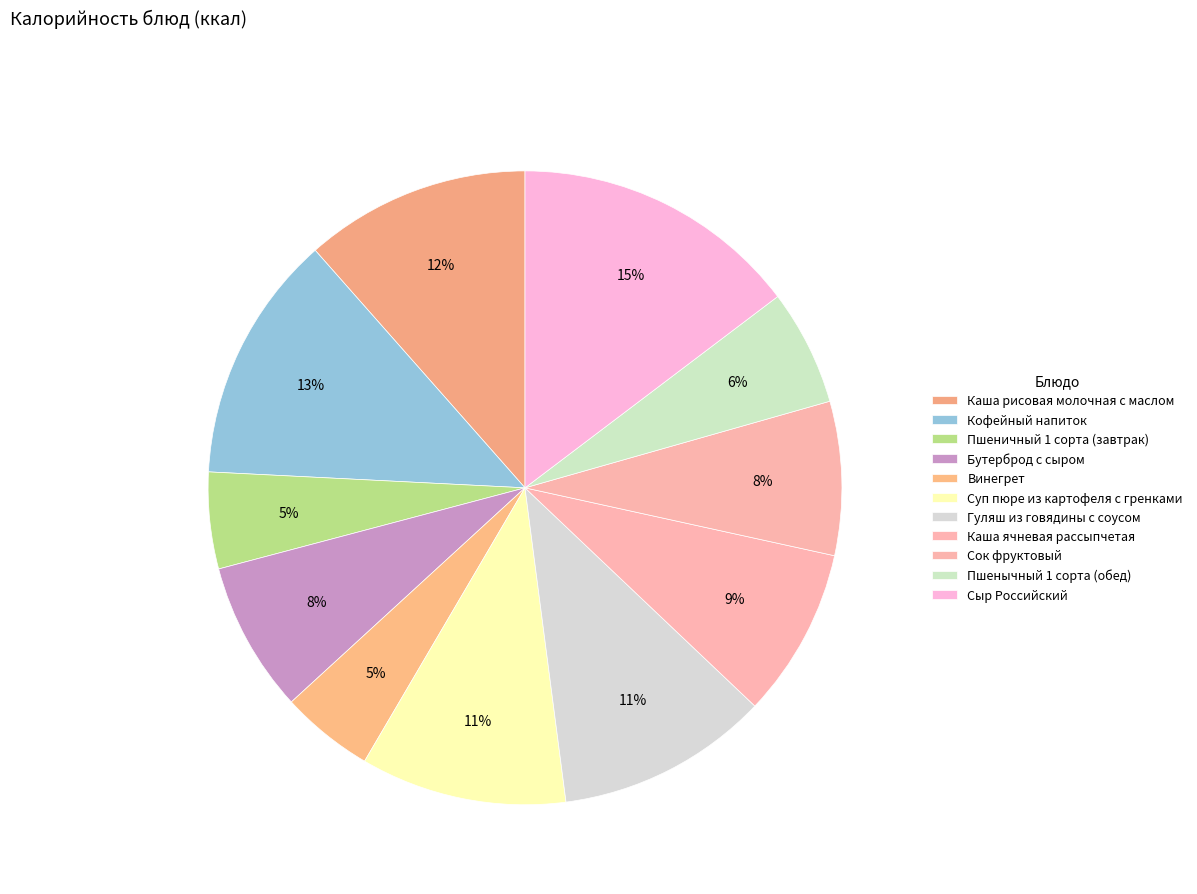

Between Пшеничный 1 сорта (завтрак) and Бутерброд с сыром, which is larger?

Бутерброд с сыром